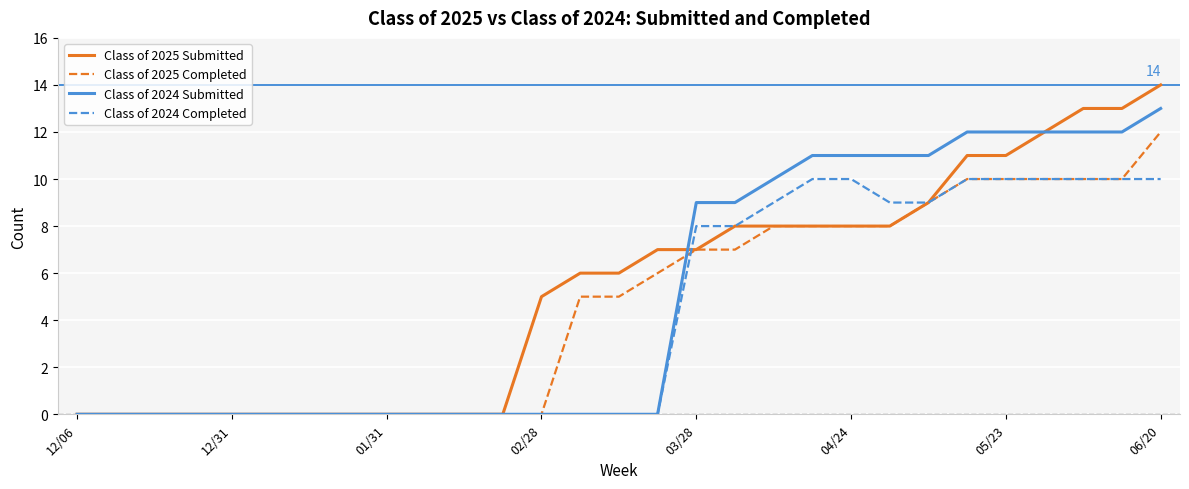

What is the sum of all Class of 2025 Completed values?

133